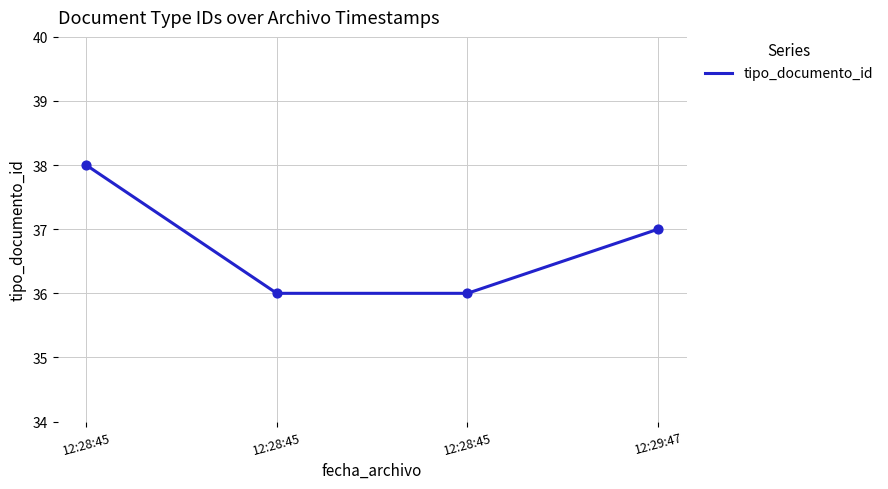

What is the change in value from 12:28:45 to 12:28:45?

-2